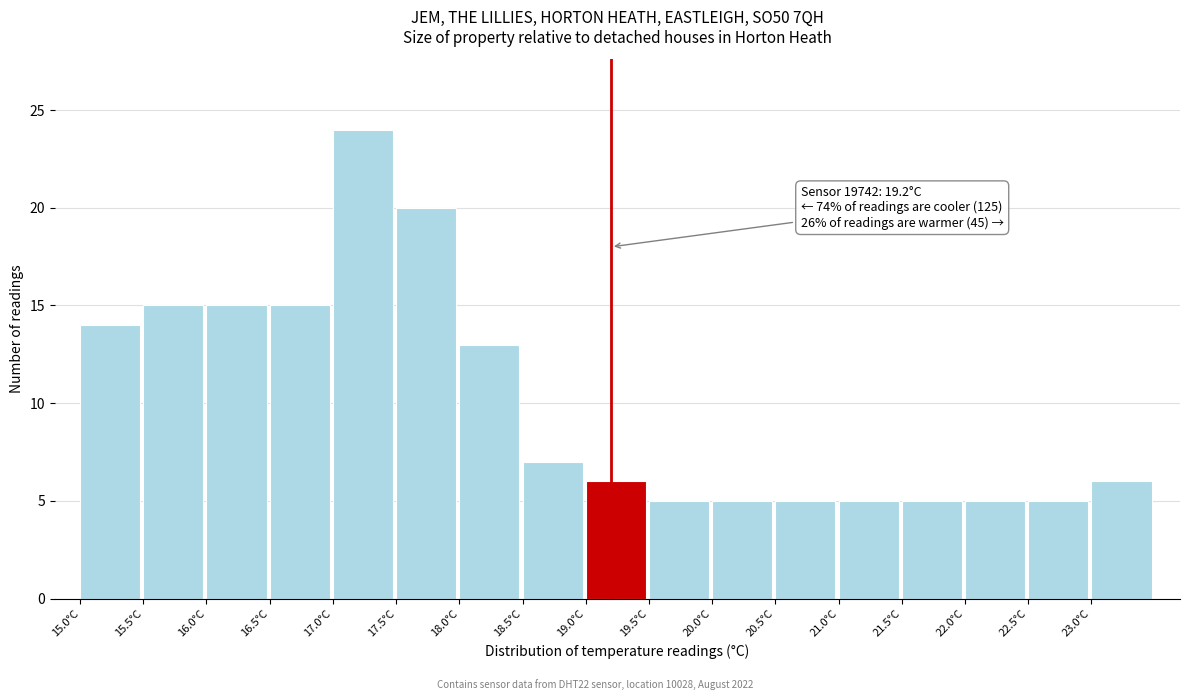

Over which range of the x-axis is the bar tallest?

17.0 to 17.5